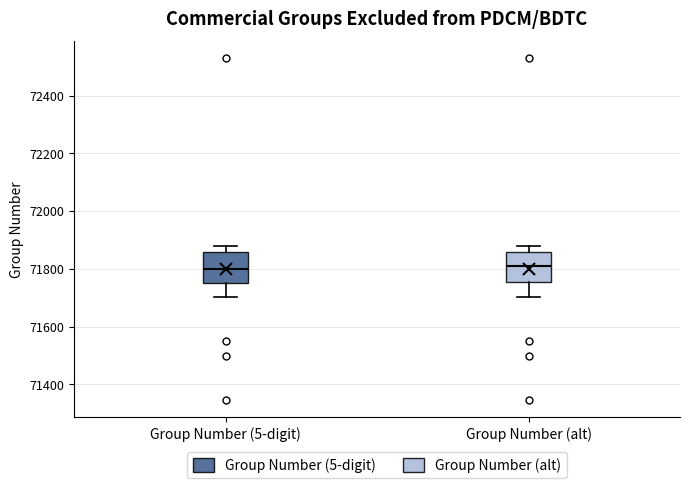

Where is the upper edge of the box for Group Number (alt) on the y-axis? The values are not printed on the chart, so give them approximately, as read against the axis.

71860